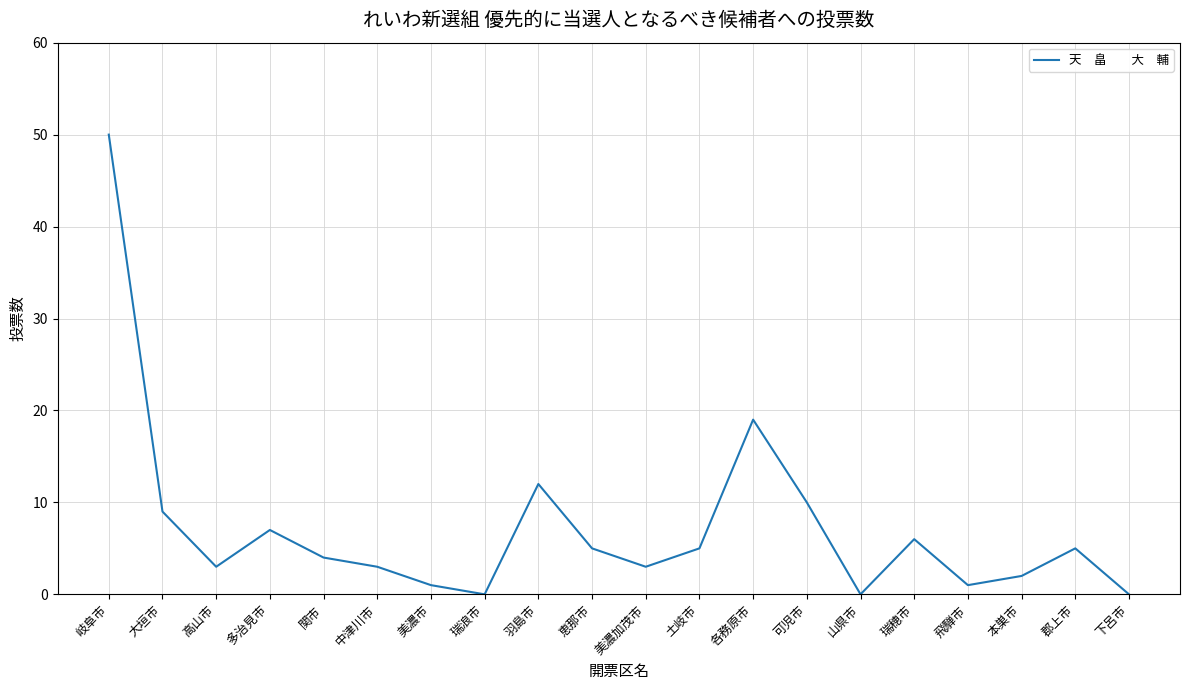

At which label is the value closest to 25?

各務原市